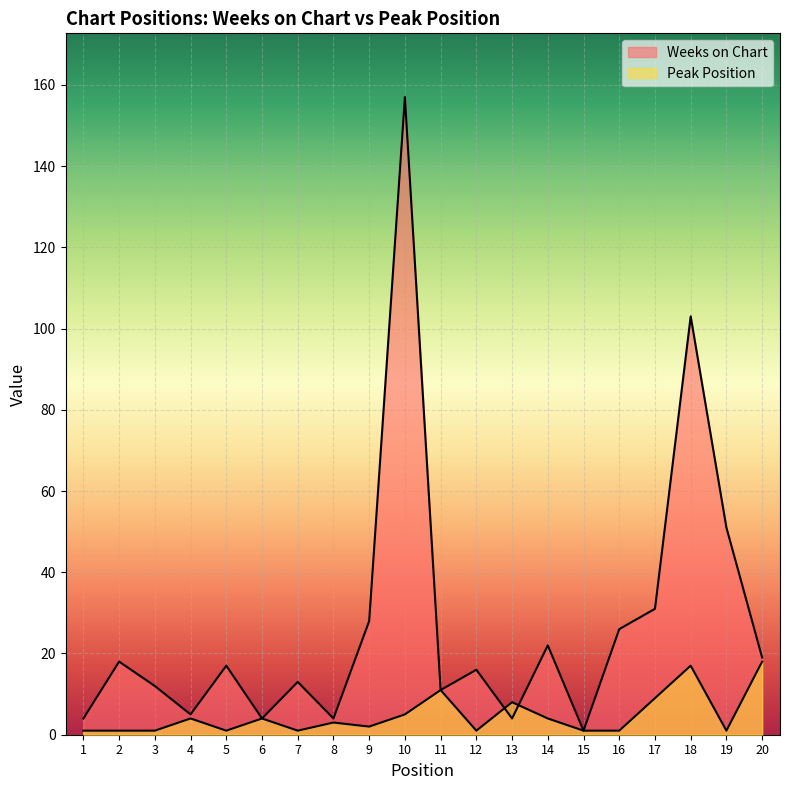

Which series ends up on top after the final intersection of Weeks on Chart and Peak Position?

Weeks on Chart